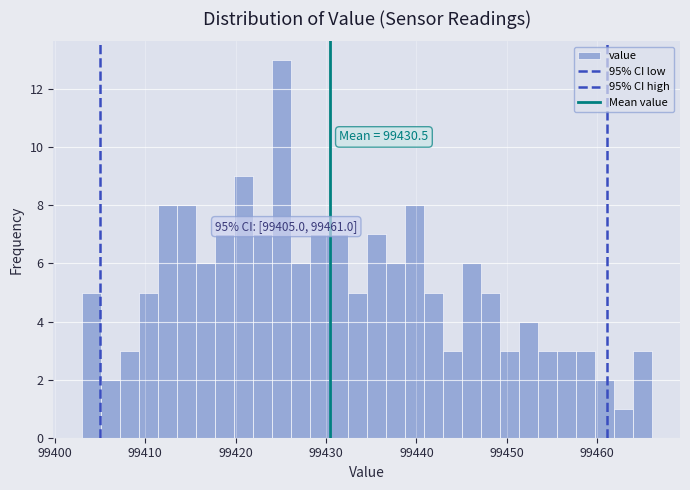

Around what value on the x-axis is the tallest bar? Give the approximate position of its centre, as read against the axis.

99425